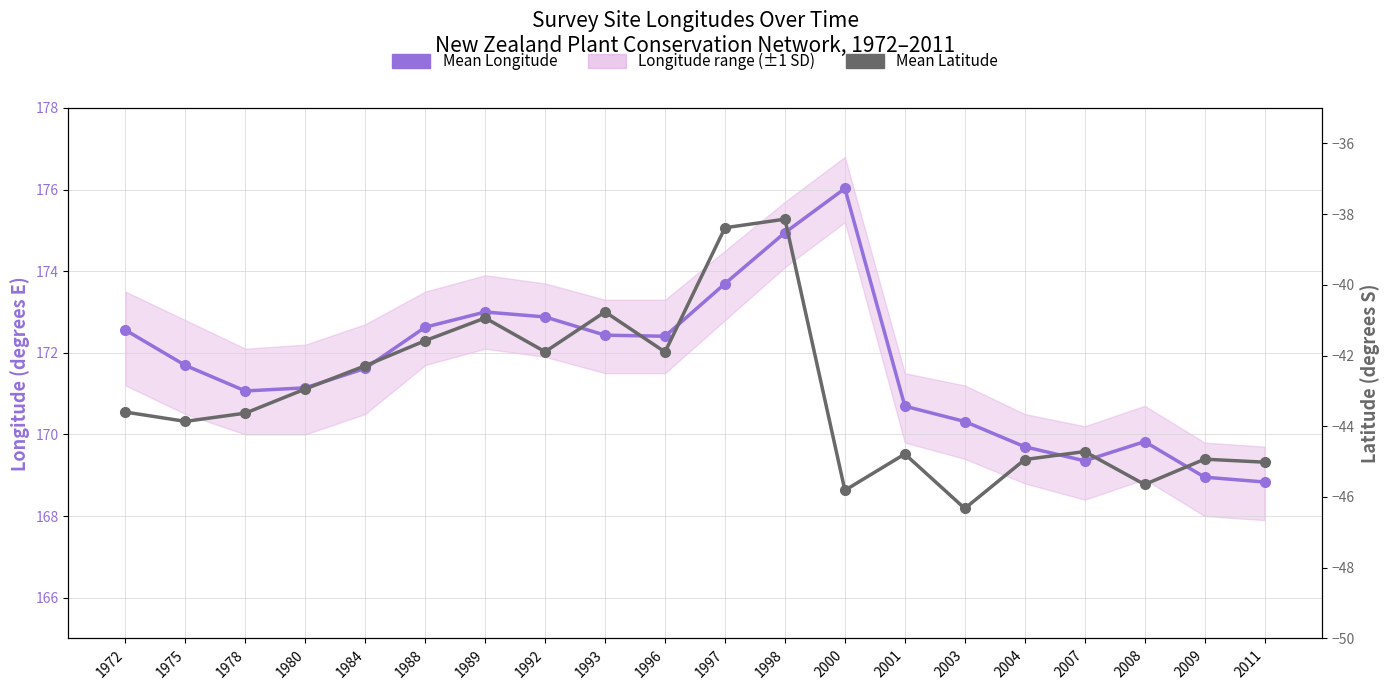

Reading left to right, extract all data points from this chart.

Mean Longitude: 1972=172.6	1975=171.7	1978=171.1	1980=171.1	1984=171.6	1988=172.6	1989=173.0	1992=172.9	1993=172.4	1996=172.4	1997=173.7	1998=174.9	2000=176.0	2001=170.7	2003=170.3	2004=169.7	2007=169.4	2008=169.8	2009=169.0	2011=168.8
Mean Latitude: 1972=-43.6	1975=-43.9	1978=-43.6	1980=-42.9	1984=-42.3	1988=-41.6	1989=-40.9	1992=-41.9	1993=-40.8	1996=-41.9	1997=-38.4	1998=-38.1	2000=-45.8	2001=-44.8	2003=-46.3	2004=-44.9	2007=-44.7	2008=-45.6	2009=-44.9	2011=-45.0